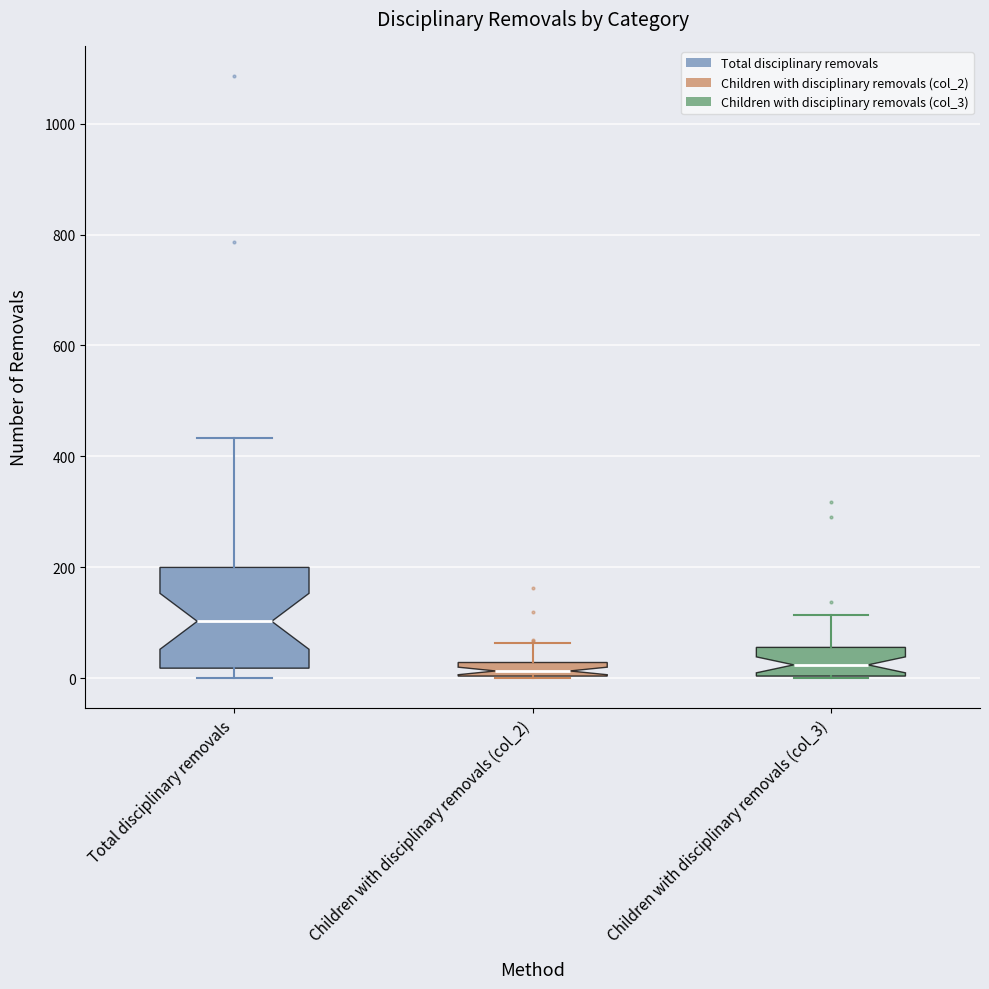

Which box's median line is the highest?

Total disciplinary removals